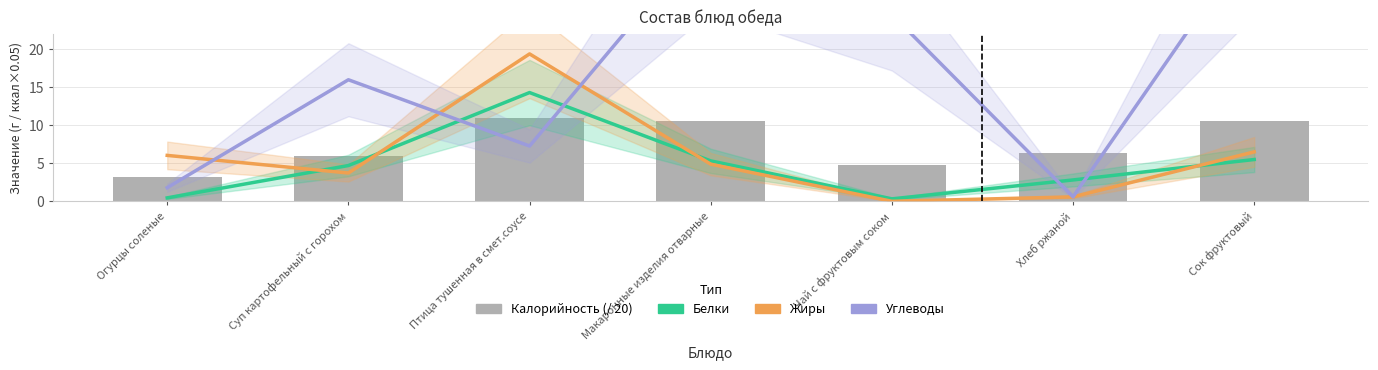

What is the label of the 4th bar from the left?

Макаронные изделия отварные